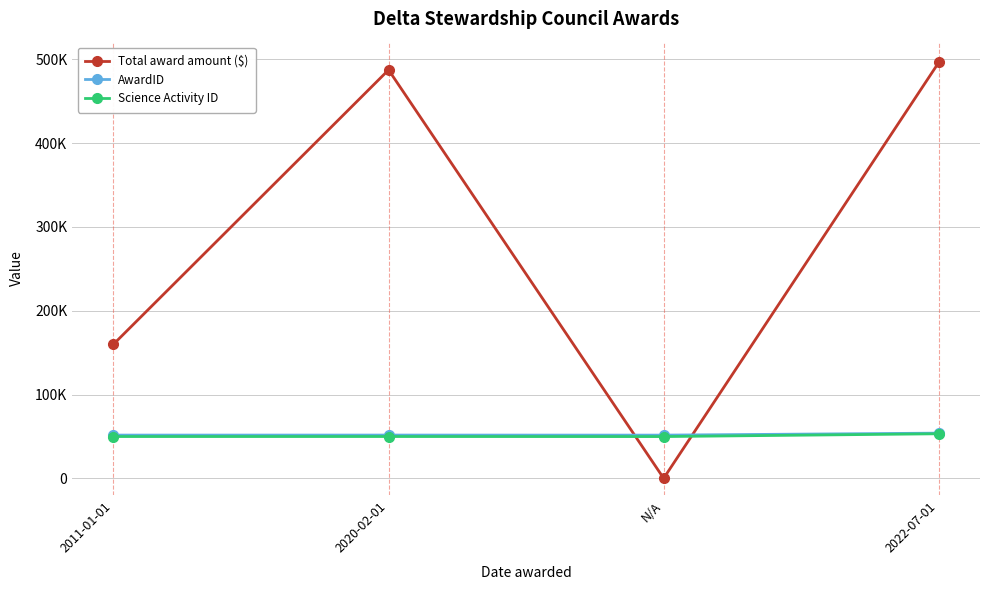

How many interior local valleys does the Total award amount ($) series have?

1